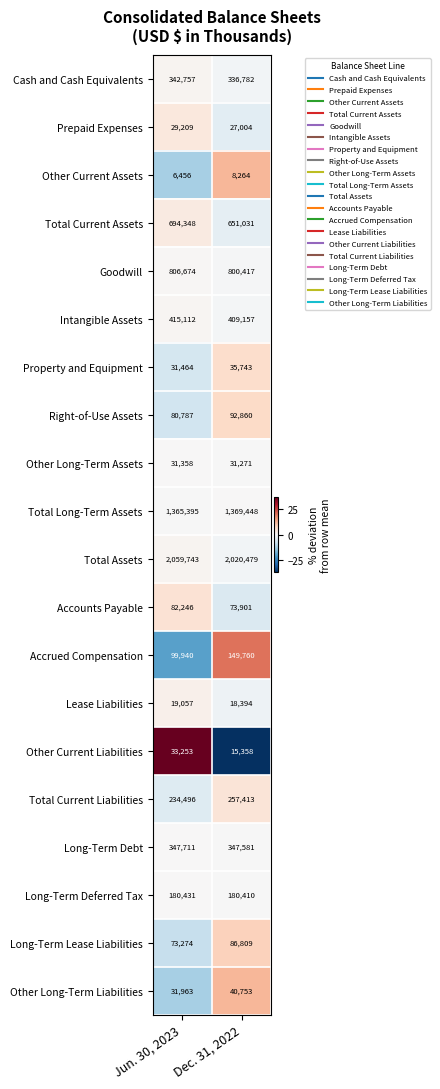

Which series has the largest total across all categories?

Total Assets